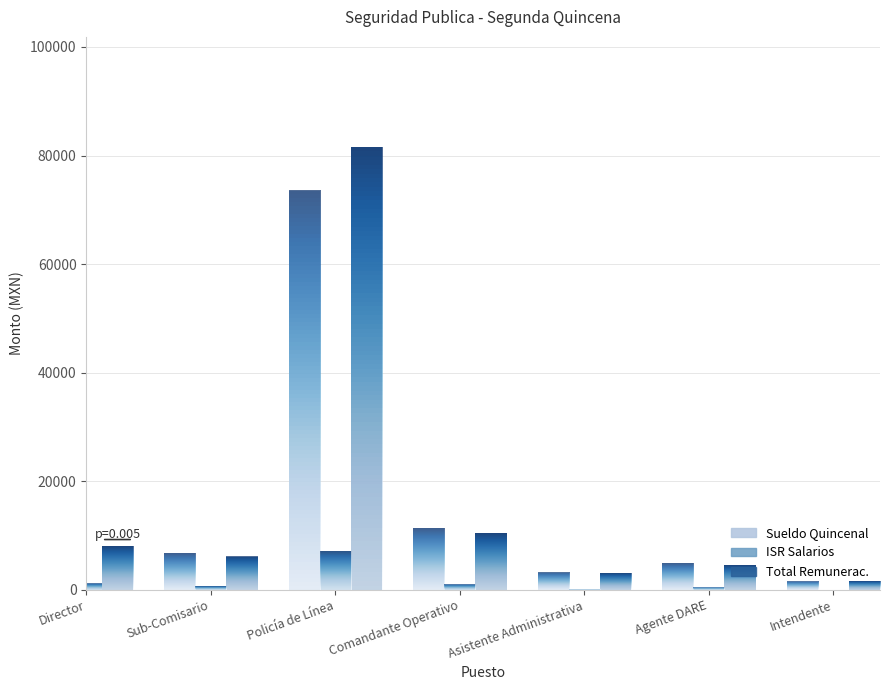

Reading left to right, list all the values displayed in this chart.

Sueldo Quincenal: Director=9203.0	Sub-Comisario=6800.0	Policía de Línea=73556.9	Comandante Operativo=11358.0	Asistente Administrativa=3186.0	Agente DARE=4904.0	Intendente=1511.0
ISR Salarios: Director=1142.7	Sub-Comisario=658.4	Policía de Línea=7165.7	Comandante Operativo=942.1	Asistente Administrativa=65.1	Agente DARE=377.1	Intendente=0.0
Total Remunerac.: Director=8060.3	Sub-Comisario=6141.6	Policía de Línea=81484.4	Comandante Operativo=10415.9	Asistente Administrativa=3120.9	Agente DARE=4526.9	Intendente=1631.4